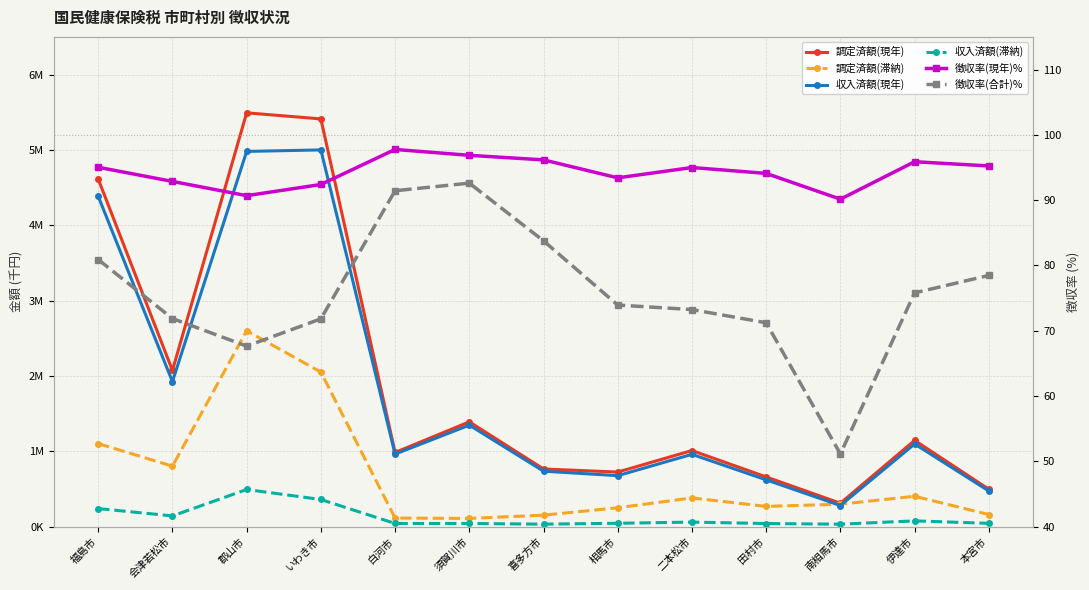

How many values in the 調定済額(現年) series exceed 1008546?

6